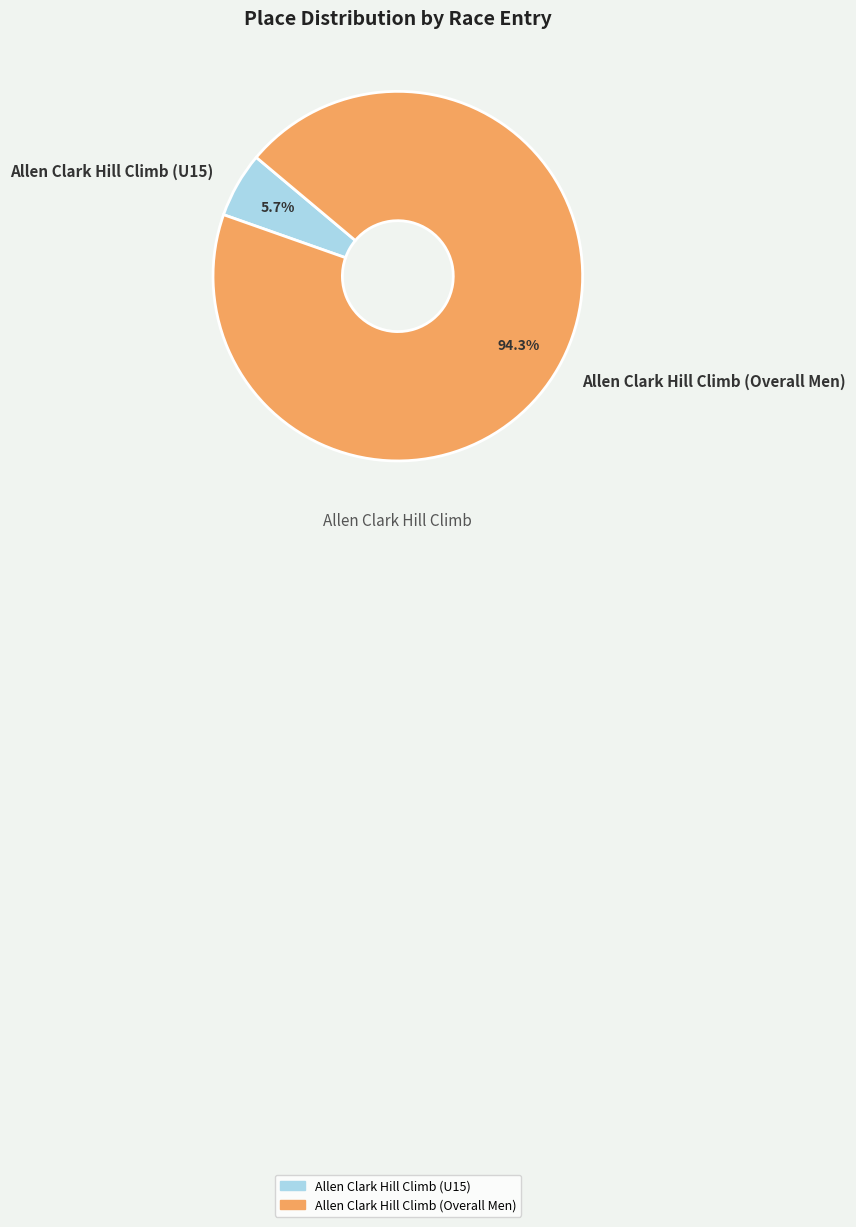

Count the number of slices in the pie.

2